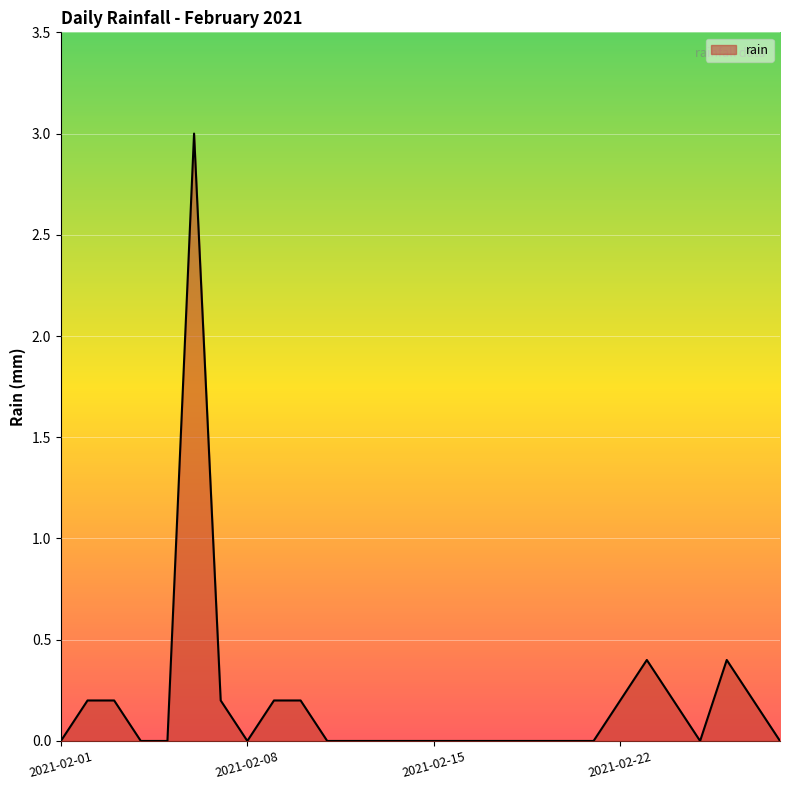

What is the maximum value shown in the chart?

3.0